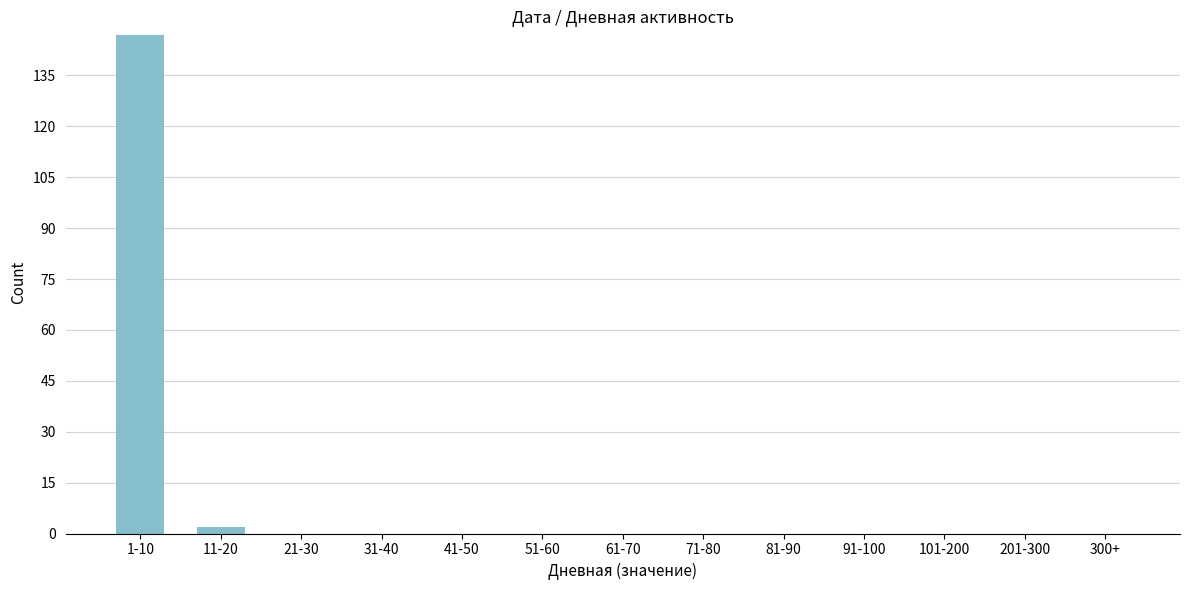

Reading left to right, transcribe all the data shown in this chart.

1-10=147	11-20=2	21-30=0	31-40=0	41-50=0	51-60=0	61-70=0	71-80=0	81-90=0	91-100=0	101-200=0	201-300=0	300+=0